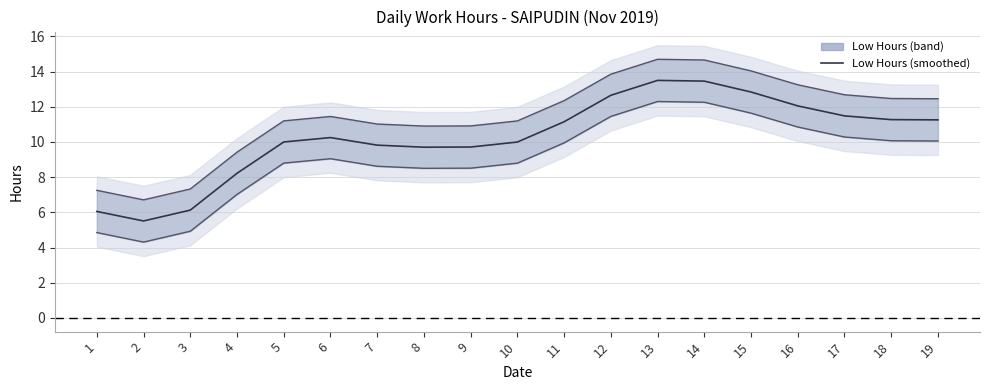

At which label does Low Hours (smoothed) first exceed 10?

5